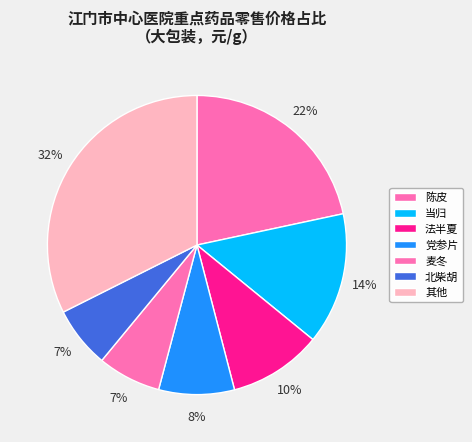

How many slices are in this pie chart?

7